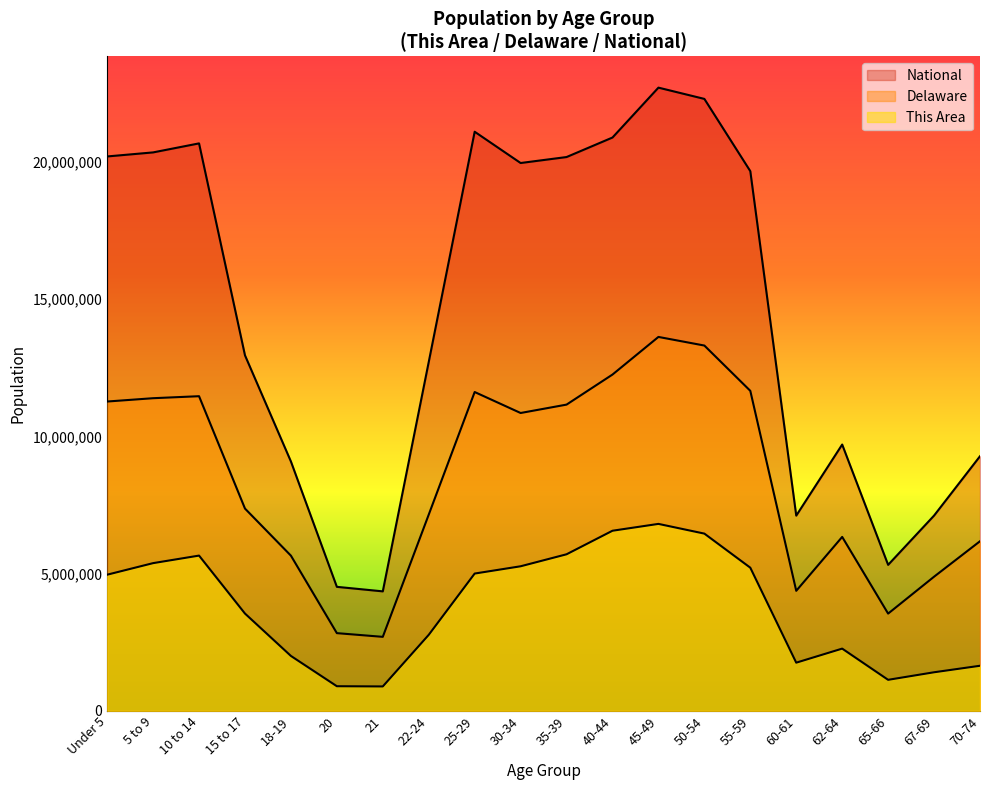

Reading right to left, list all the values displayed in this chart.

This Area: 70-74=1643324.2	67-69=1406021.0	65-66=1131144.9	62-64=2268222.4	60-61=1756043.1	55-59=5216713.8	50-54=6458600.1	45-49=6812577.3	40-44=6563409.0	35-39=5705162.7	30-34=5268129.4	25-29=5003140.9	22-24=2770514.0	21=889886.7	20=897796.8	18-19=2001256.4	15 to 17=3545704.2	10 to 14=5657702.1	5 to 9=5382826.0	Under 5=4961612.9
Delaware: 70-74=6180490.8	67-69=4888485.1	65-66=3543839.1	62-64=6338008.2	60-61=4374183.7	55-59=11660725.0	50-54=13310926.5	45-49=13625154.6	40-44=12254087.6	35-39=11159129.9	30-34=10853574.4	25-29=11617765.7	22-24=7150604.4	21=2696956.1	20=2831884.6	18-19=5654895.0	15 to 17=7370644.7	10 to 14=11465492.2	5 to 9=11392481.5	Under 5=11271469.4
National: 70-74=9278166.0	67-69=7115361.0	65-66=5319902.0	62-64=9704197.0	60-61=7113727.0	55-59=19664805.0	50-54=22298125.0	45-49=22708591.0	40-44=20890964.0	35-39=20179642.0	30-34=19962099.0	25-29=21101849.0	22-24=12712576.0	21=4354294.0	20=4519129.0	18-19=9086089.0	15 to 17=12954254.0	10 to 14=20677194.0	5 to 9=20348657.0	Under 5=20201362.0